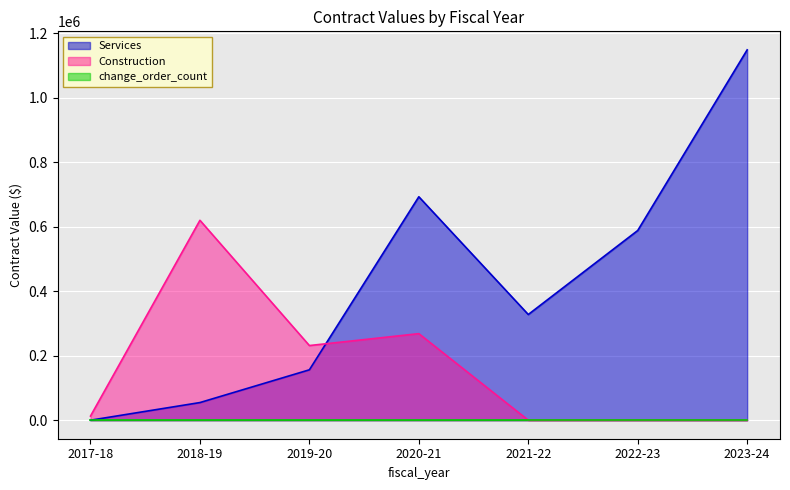

True or false: Services has more than 0 interior local peaks.

True